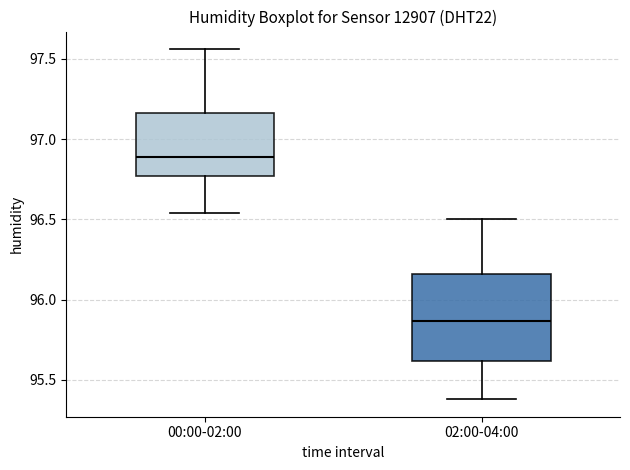

Reading left to right, transcribe this box plot: for each box, give where its median line is, the range the box spans, and where its two whiskers end, as read against the y-axis. The values are not printed on the chart, so give them approximately, as read against the axis.

00:00-02:00: median 96.90, box 96.75 to 97.15, whiskers 96.55 to 97.55
02:00-04:00: median 95.85, box 95.60 to 96.15, whiskers 95.40 to 96.50